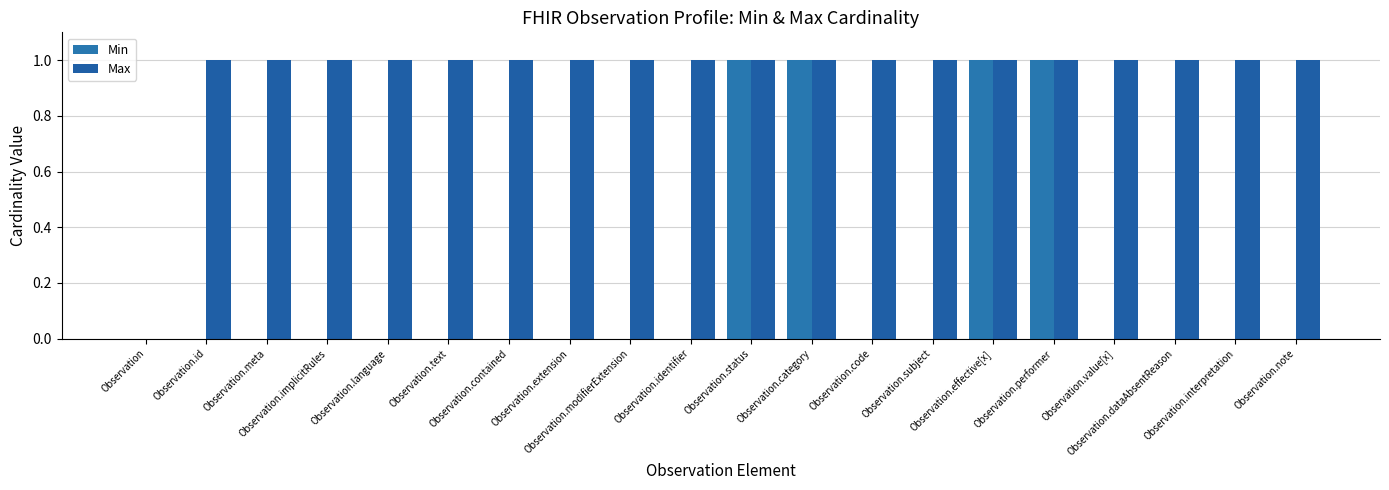

Reading left to right, what are all the values shown in this chart?

Min: 0	0	0	0	0	0	0	0	0	0	1	1	0	0	1	1	0	0	0	0
Max: 0	1	1	1	1	1	1	1	1	1	1	1	1	1	1	1	1	1	1	1